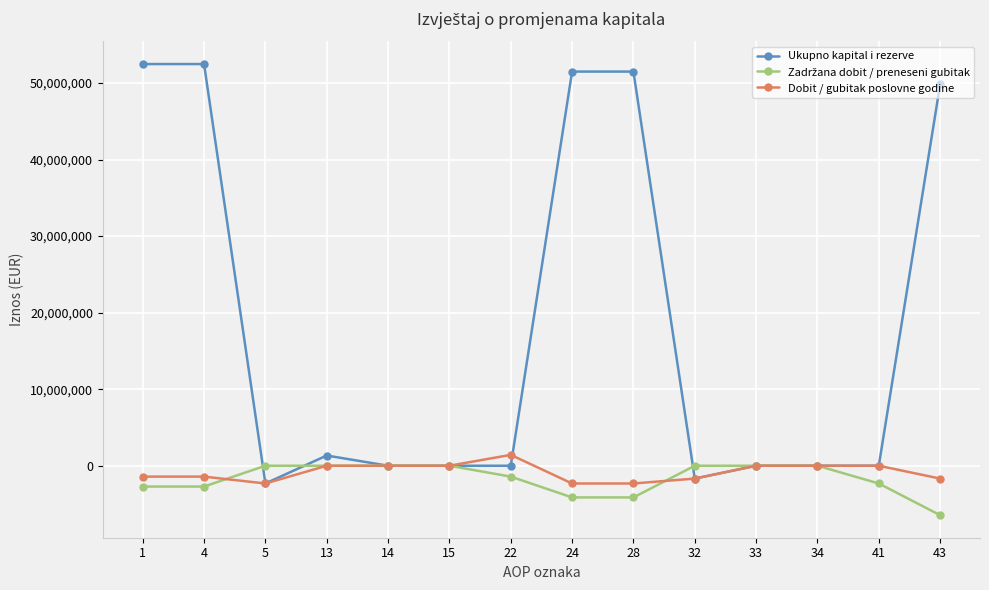

Which series has the widest spread of values?

Ukupno kapital i rezerve